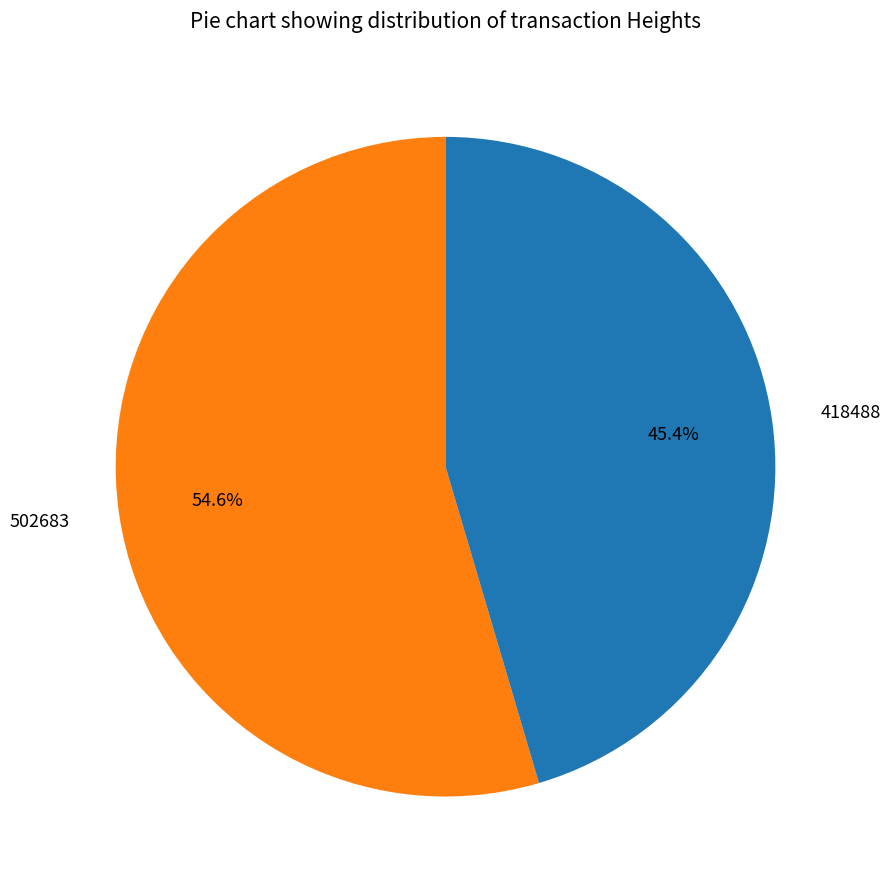

Between 418488 and 502683, which is larger?

502683